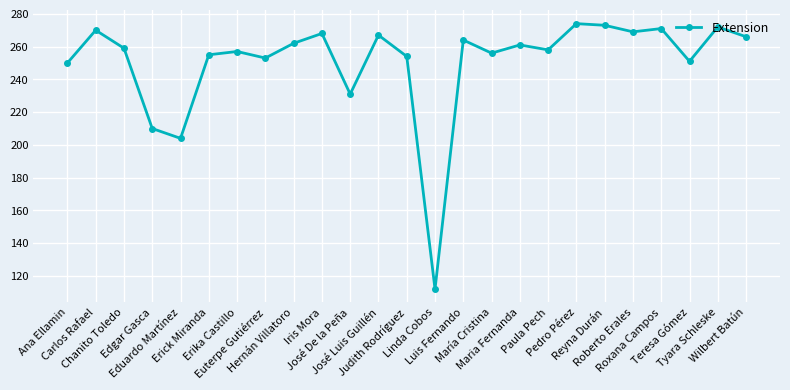

What is the minimum value shown in the chart?

112